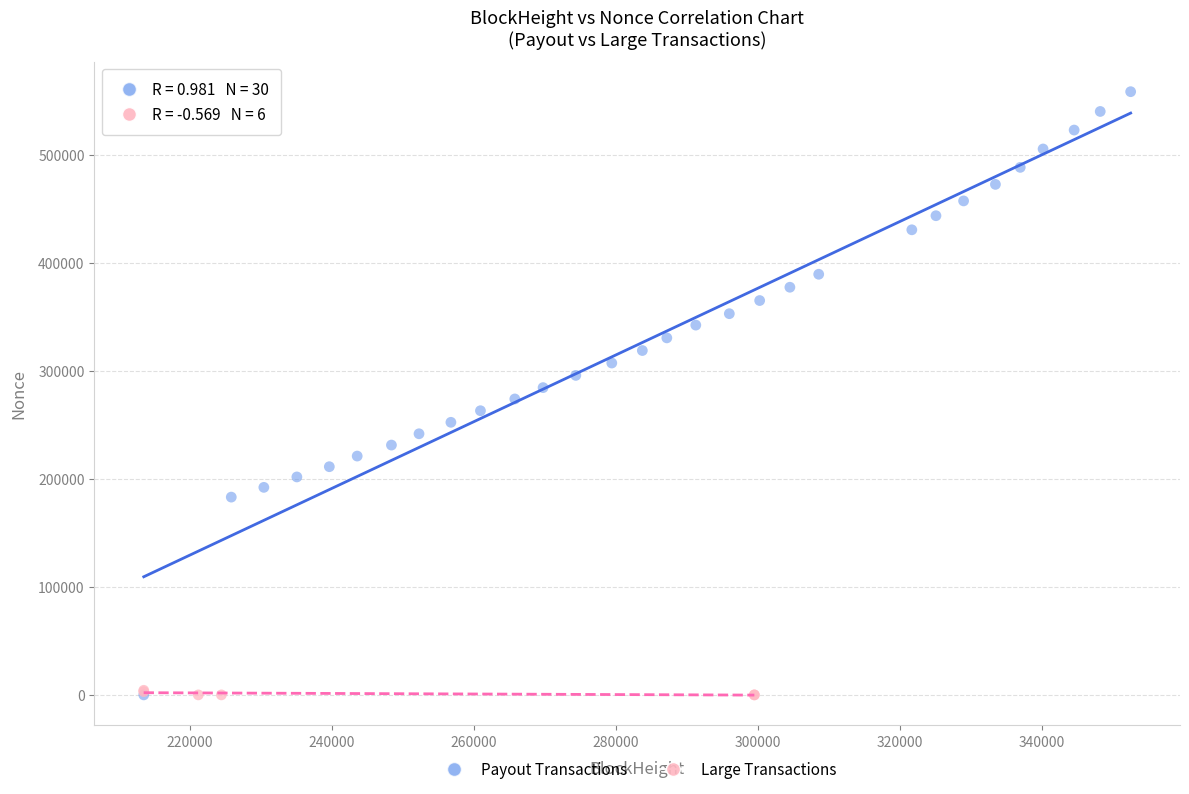

Which series reaches the maximum Y coordinate?

Payout Transactions